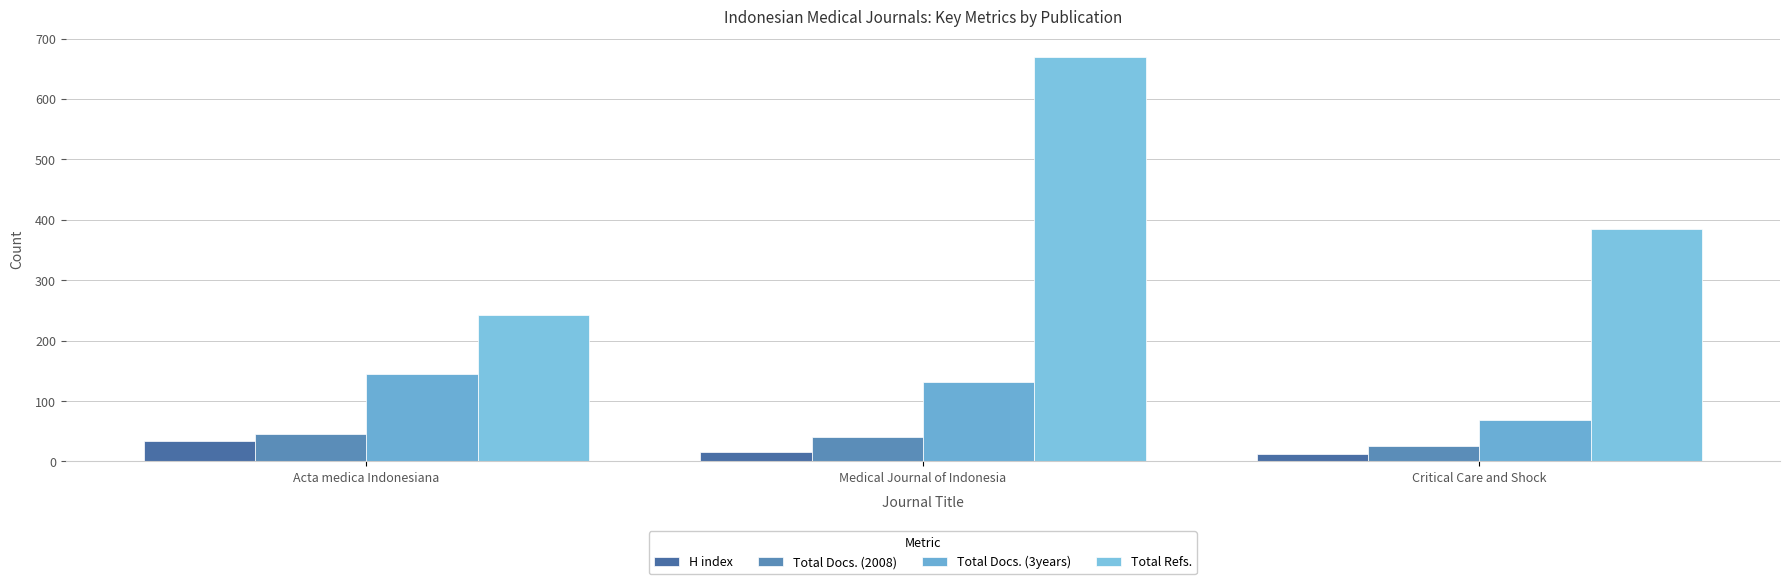

Reading left to right, what are all the values shown in this chart?

H index: Acta medica Indonesiana=34	Medical Journal of Indonesia=16	Critical Care and Shock=12
Total Docs. (2008): Acta medica Indonesiana=46	Medical Journal of Indonesia=41	Critical Care and Shock=25
Total Docs. (3years): Acta medica Indonesiana=144	Medical Journal of Indonesia=131	Critical Care and Shock=69
Total Refs.: Acta medica Indonesiana=243	Medical Journal of Indonesia=670	Critical Care and Shock=384